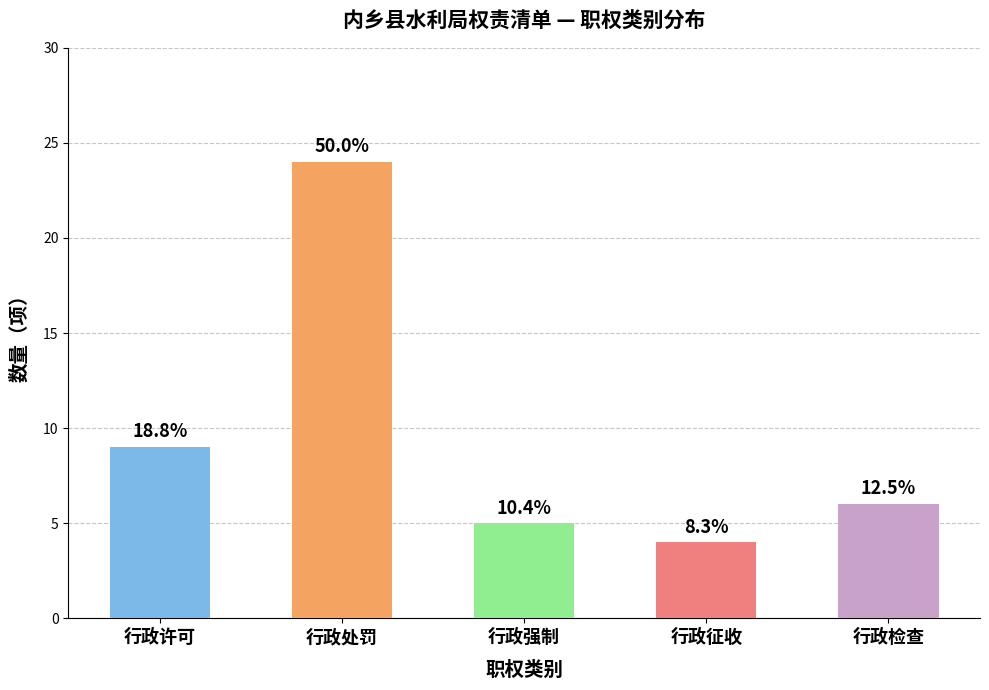

Reading left to right, extract all data points from this chart.

9	24	5	4	6